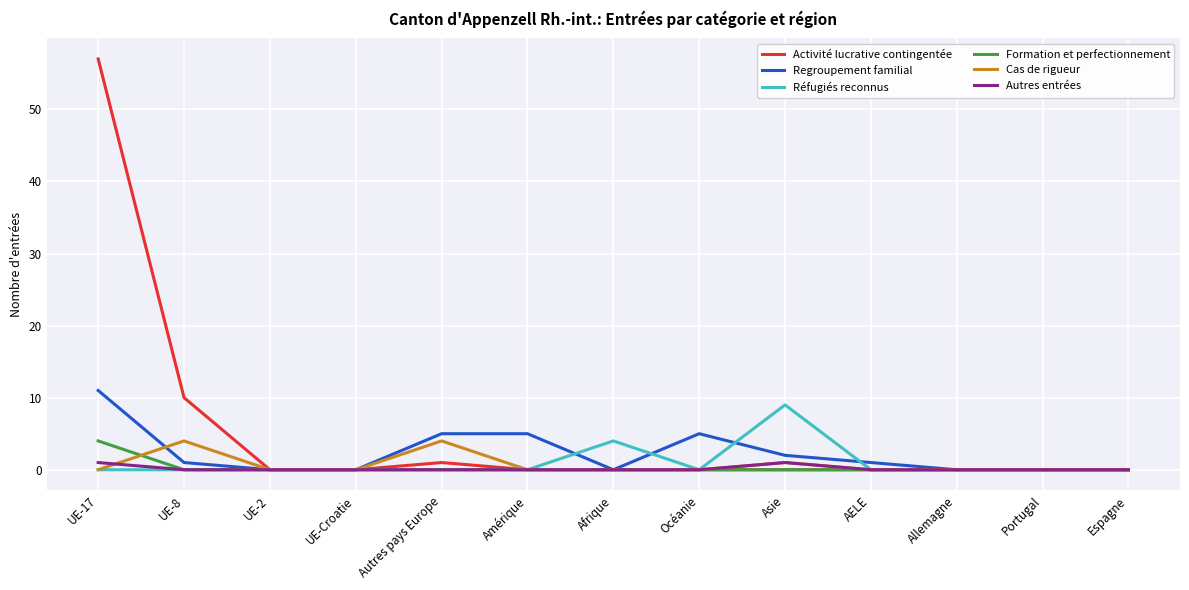

The value of Regroupement familial at Allemagne is 0. True or false?

True